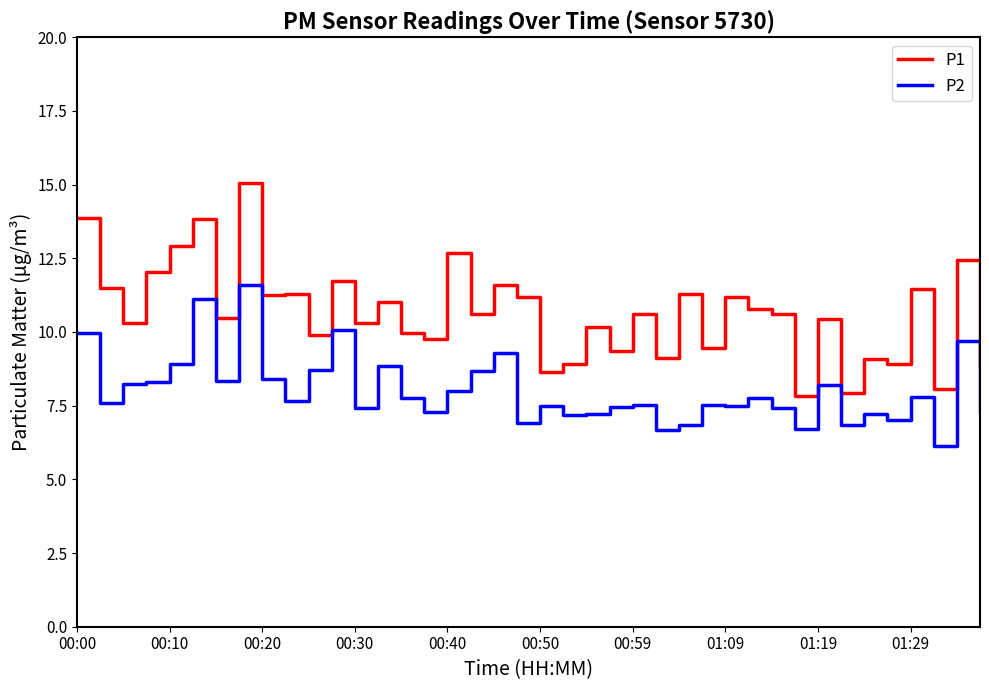

List the series in order of their overall mean, highest first.

P1, P2